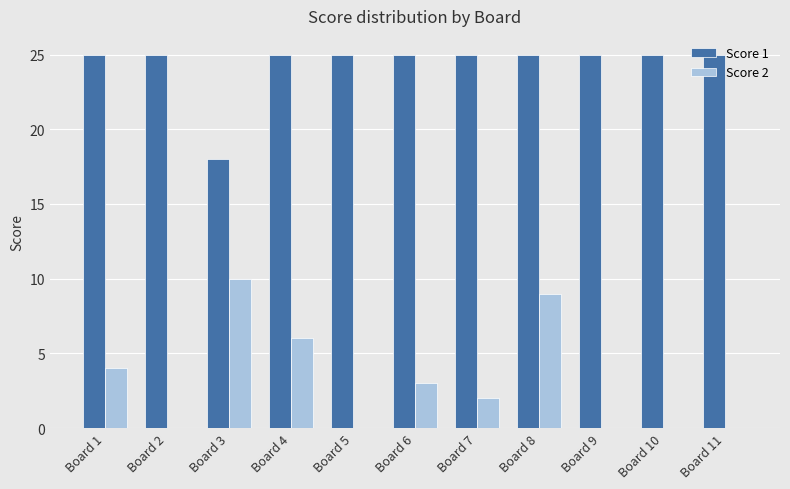

Which series changed the most between Board 4 and Board 8?

Score 2